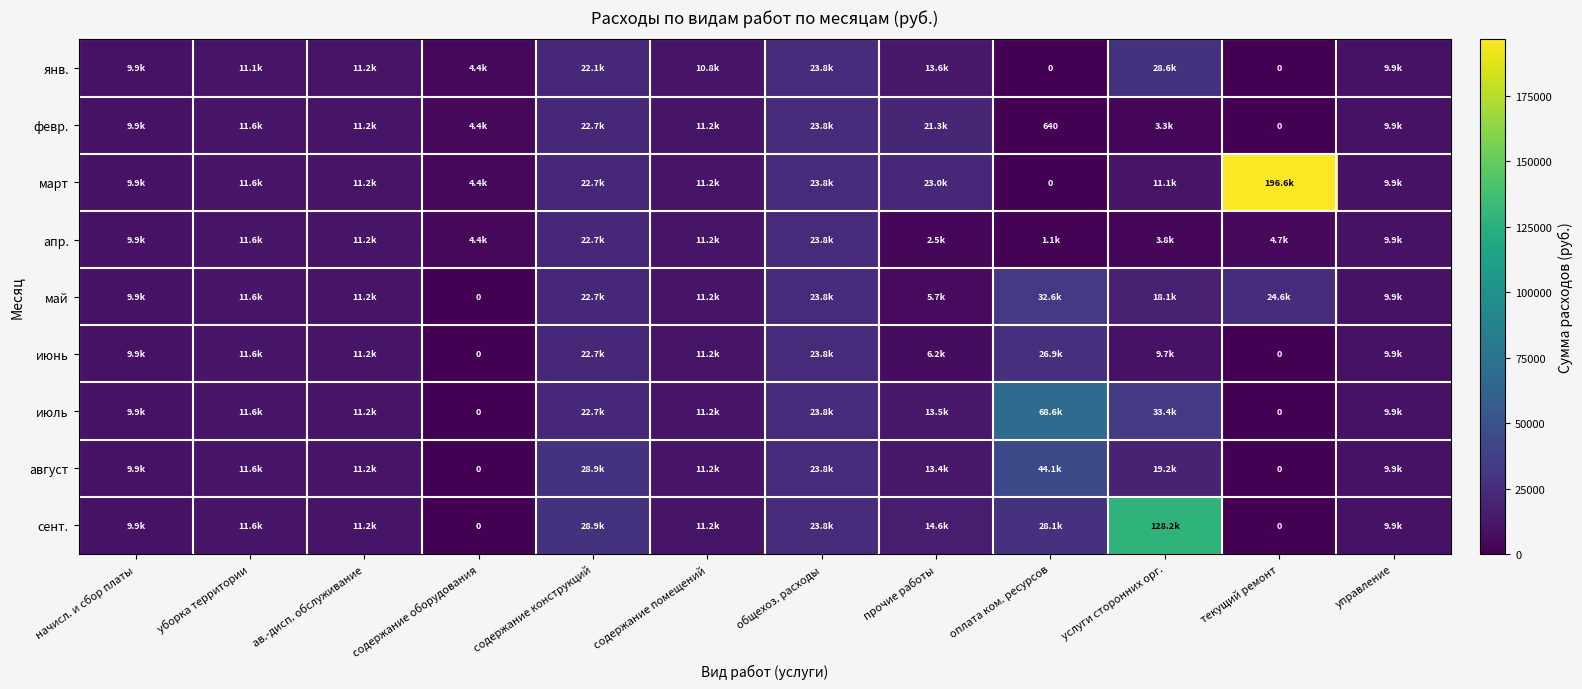

How many series are shown in this chart?

9